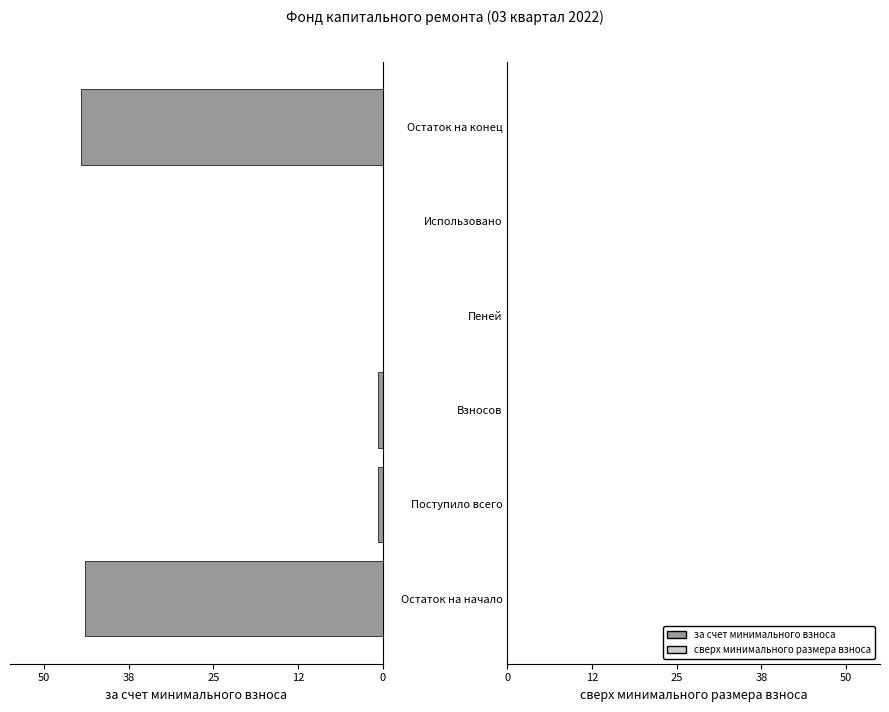

What is the sum of all values?

89.7